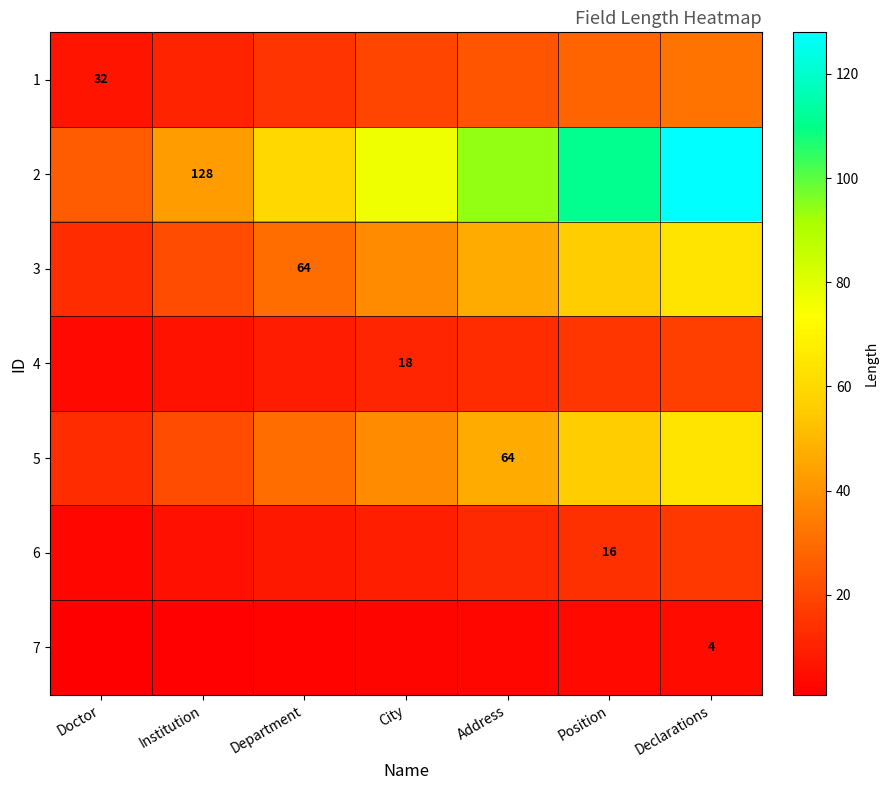

What is the difference between the 1 values at Position and Institution?

17.1